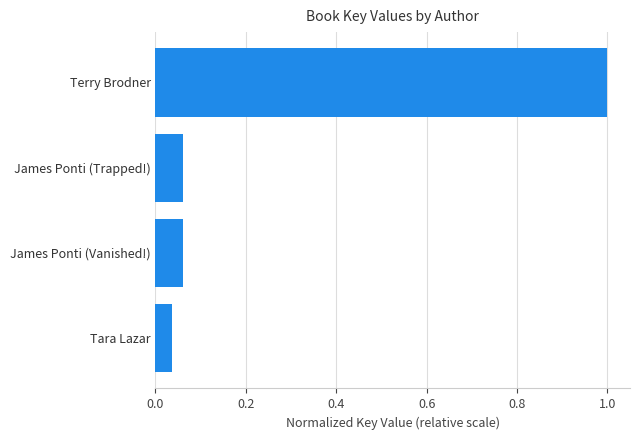

At which label is the value closest to 0?

Tara Lazar